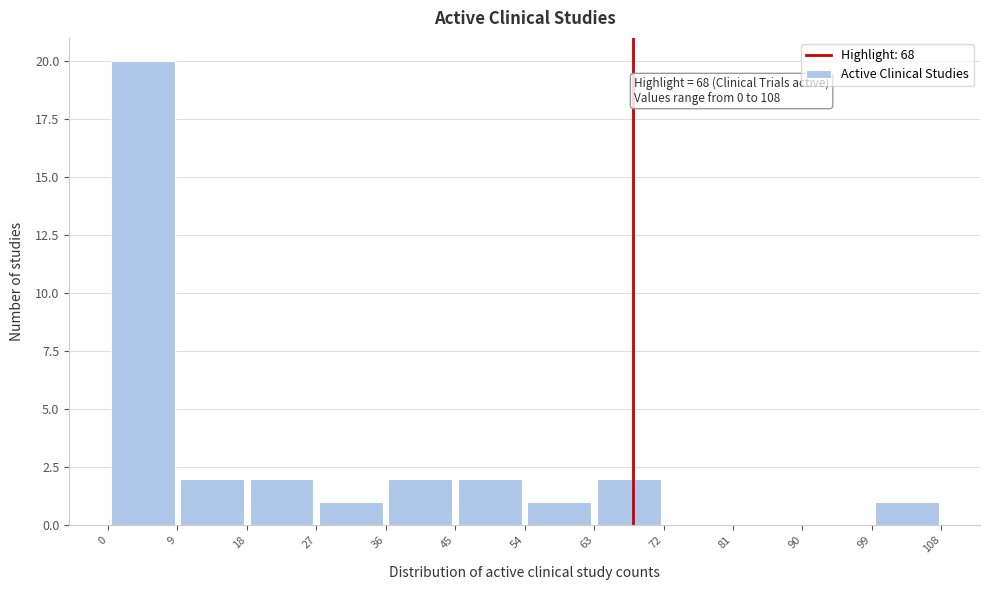

Which range on the x-axis has the tallest bar?

0 to 9